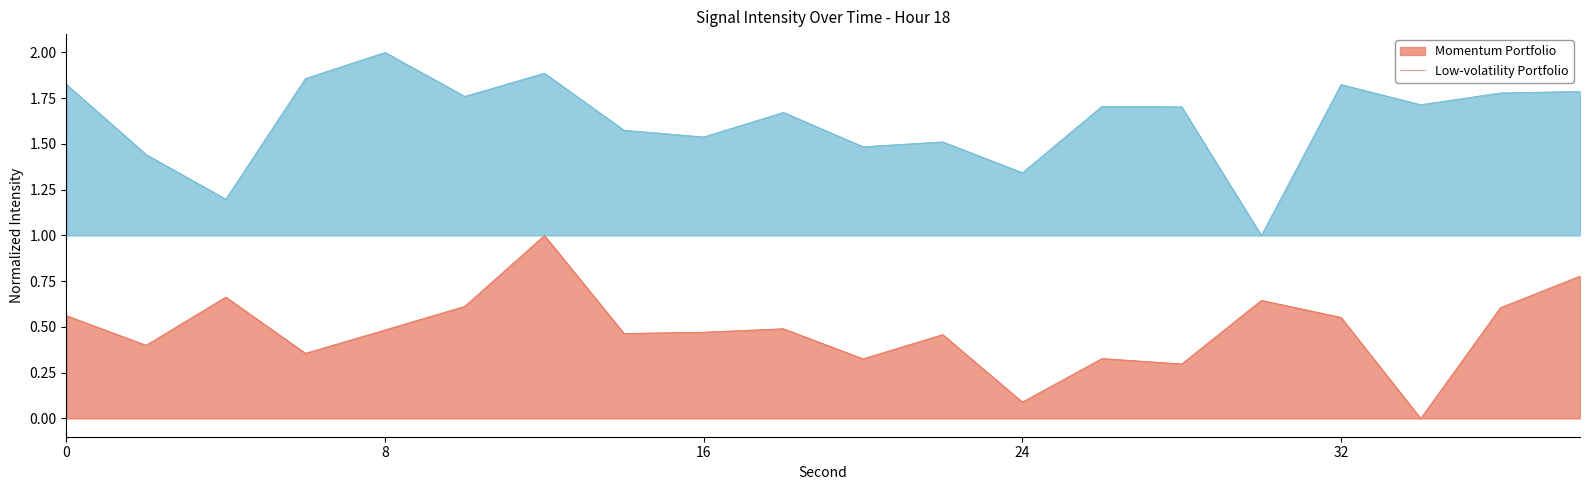

Is the value of Low-volatility Portfolio at 36 greater than the value of Momentum Portfolio at 30?

Yes